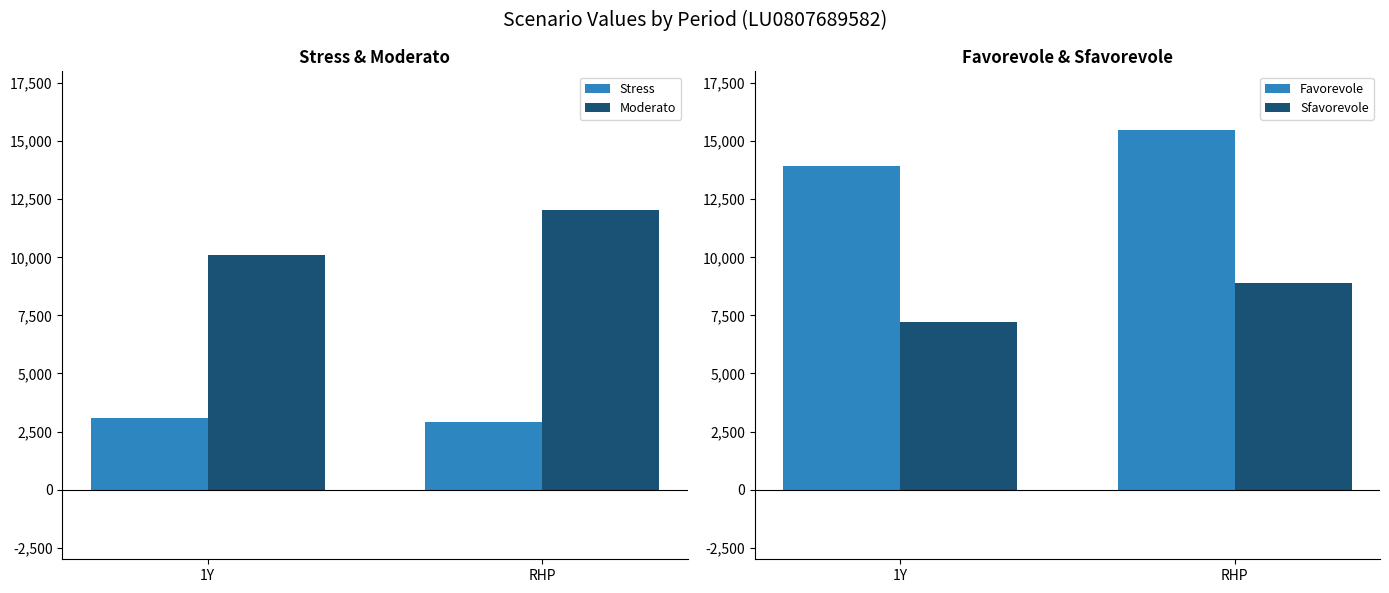

What is the sum of the Moderato values at 1Y and RHP?

22120